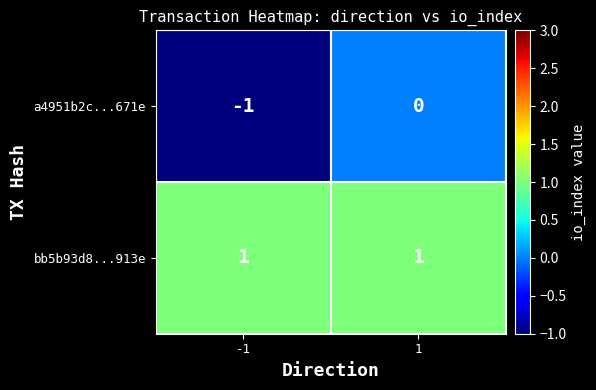

Reading left to right, what are all the values shown in this chart?

a4951b2c...671e: -1	0
bb5b93d8...913e: 1	1